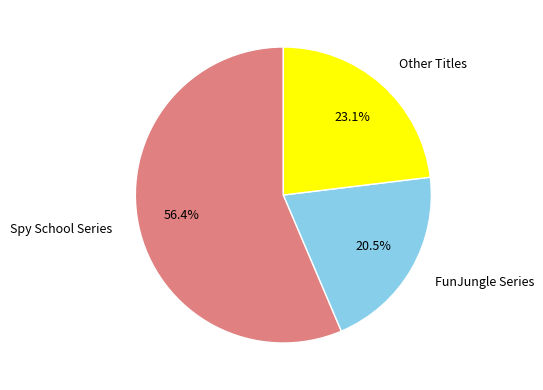

Which slice is the largest?

Spy School Series